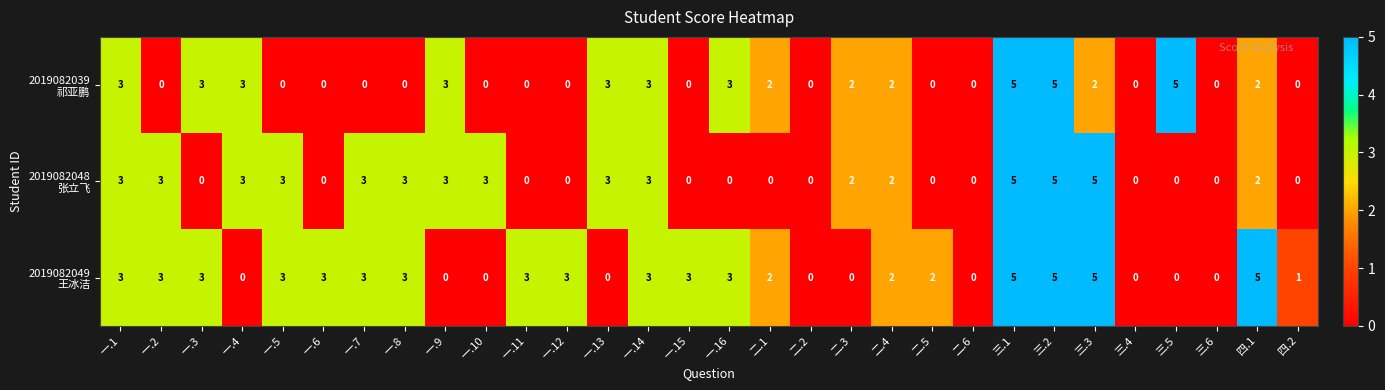

What is the total value across all series at 一.1?

9